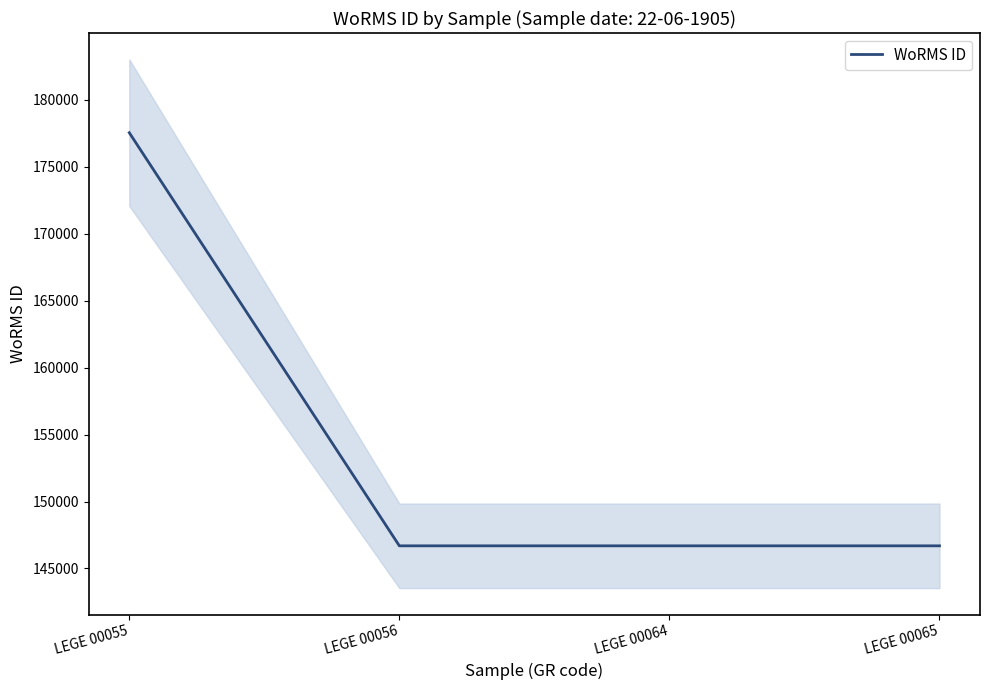

Reading right to left, list all the values displayed in this chart.

146690	146690	146690	177539